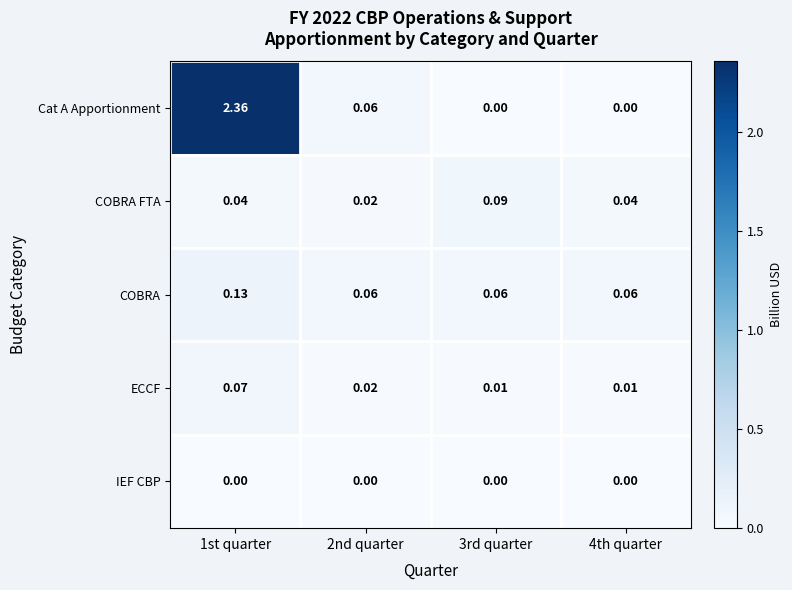

Which series has the largest total across all categories?

Cat A Apportionment